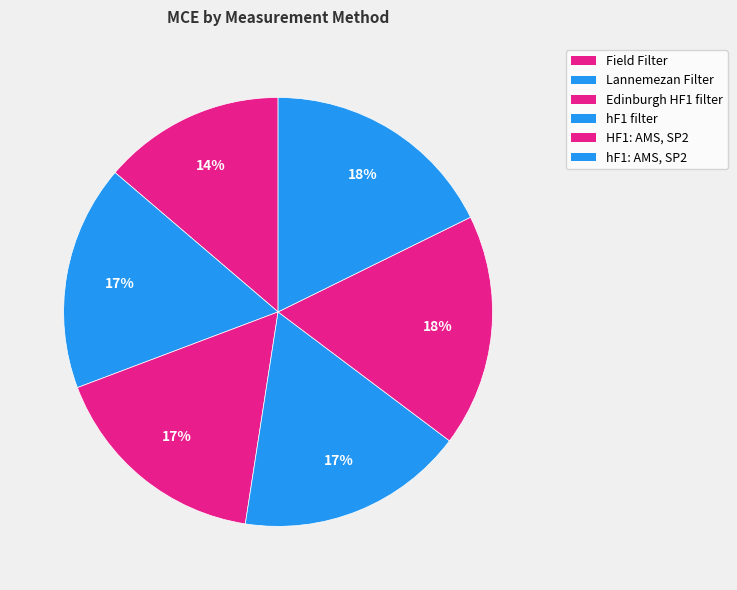

To the nearest percent, what percentage of the pie is hF1 filter?

17%